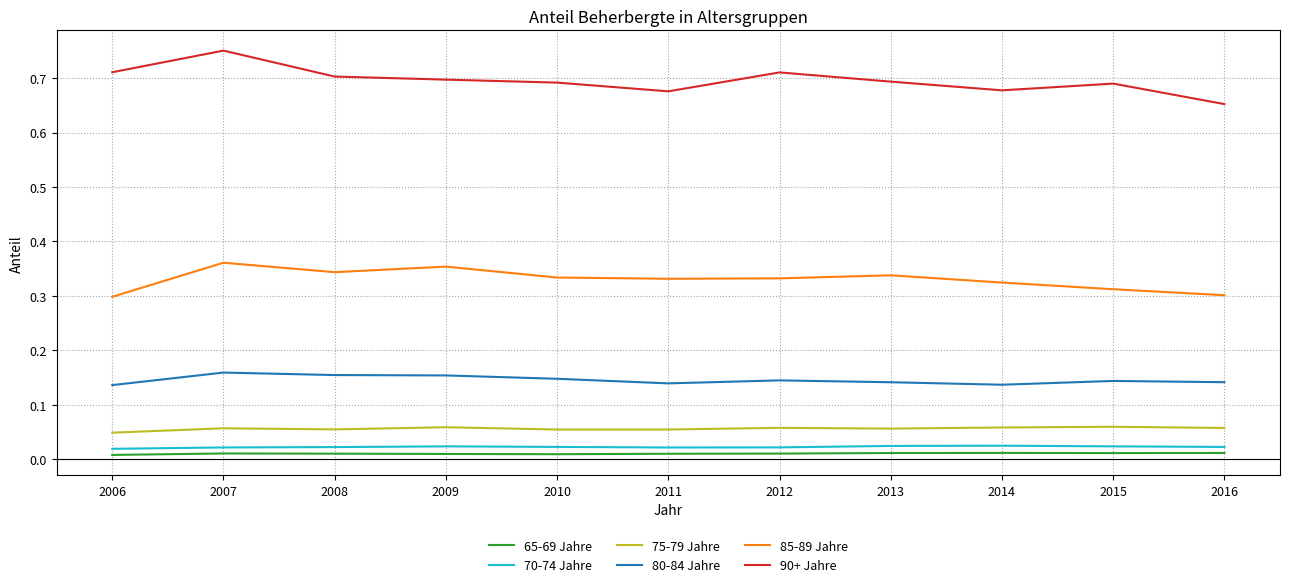

True or false: 85-89 Jahre and 70-74 Jahre intersect in this chart.

False